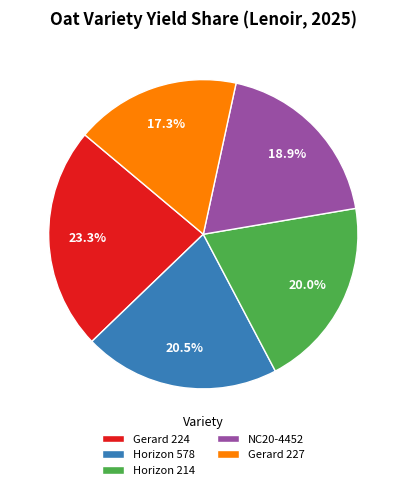

Which slice is the smallest?

Gerard 227